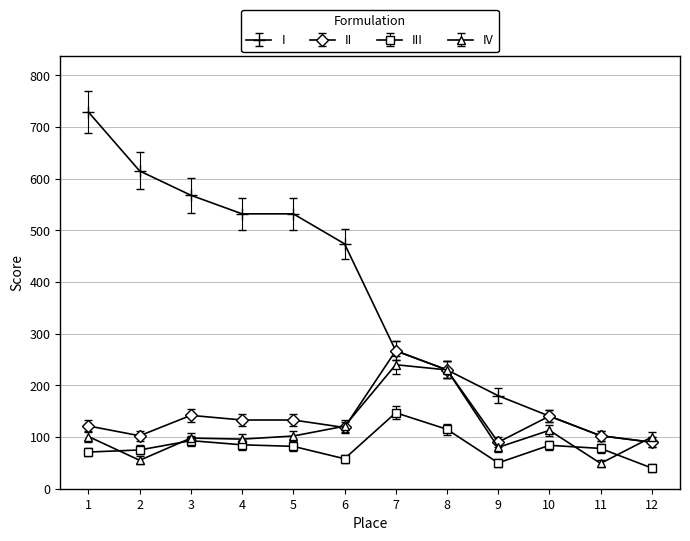

Which series has the largest range (max minus min)?

I